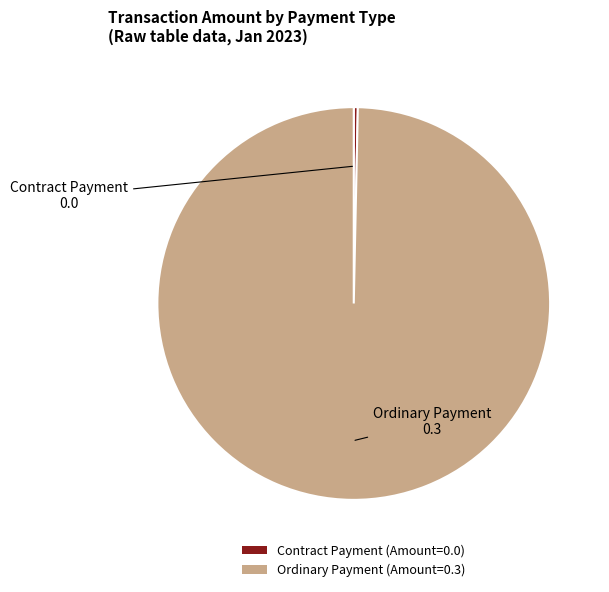

Is there a majority slice in this chart?

Yes